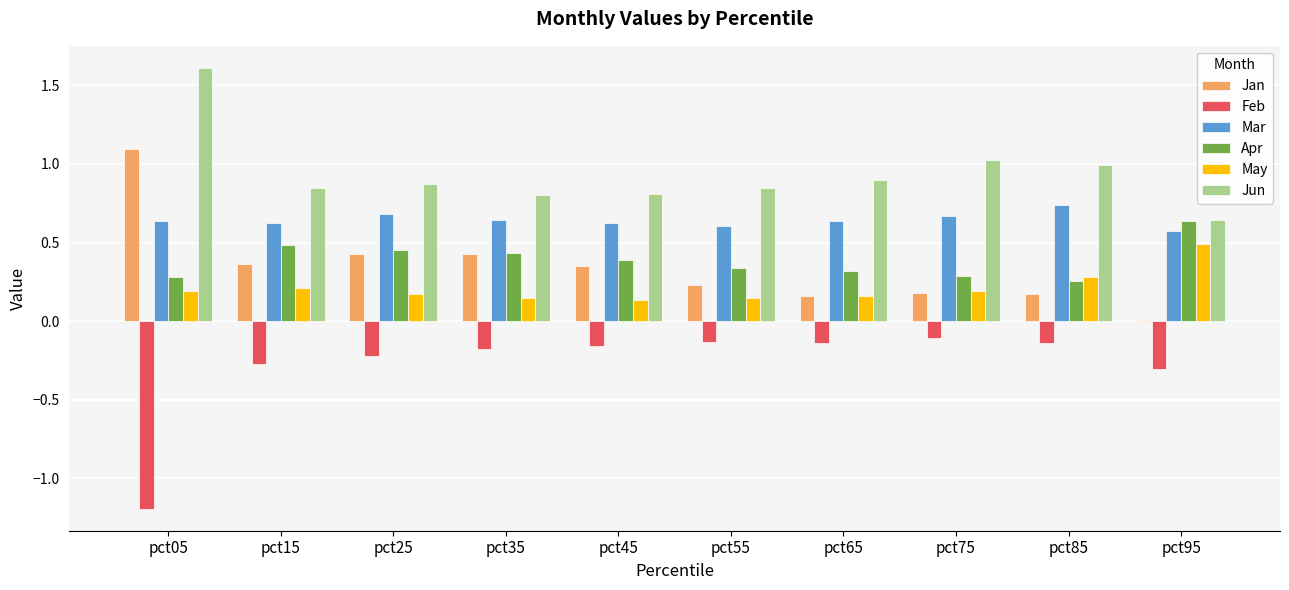

Is it true that Apr equals 0.3 at pct85?

True